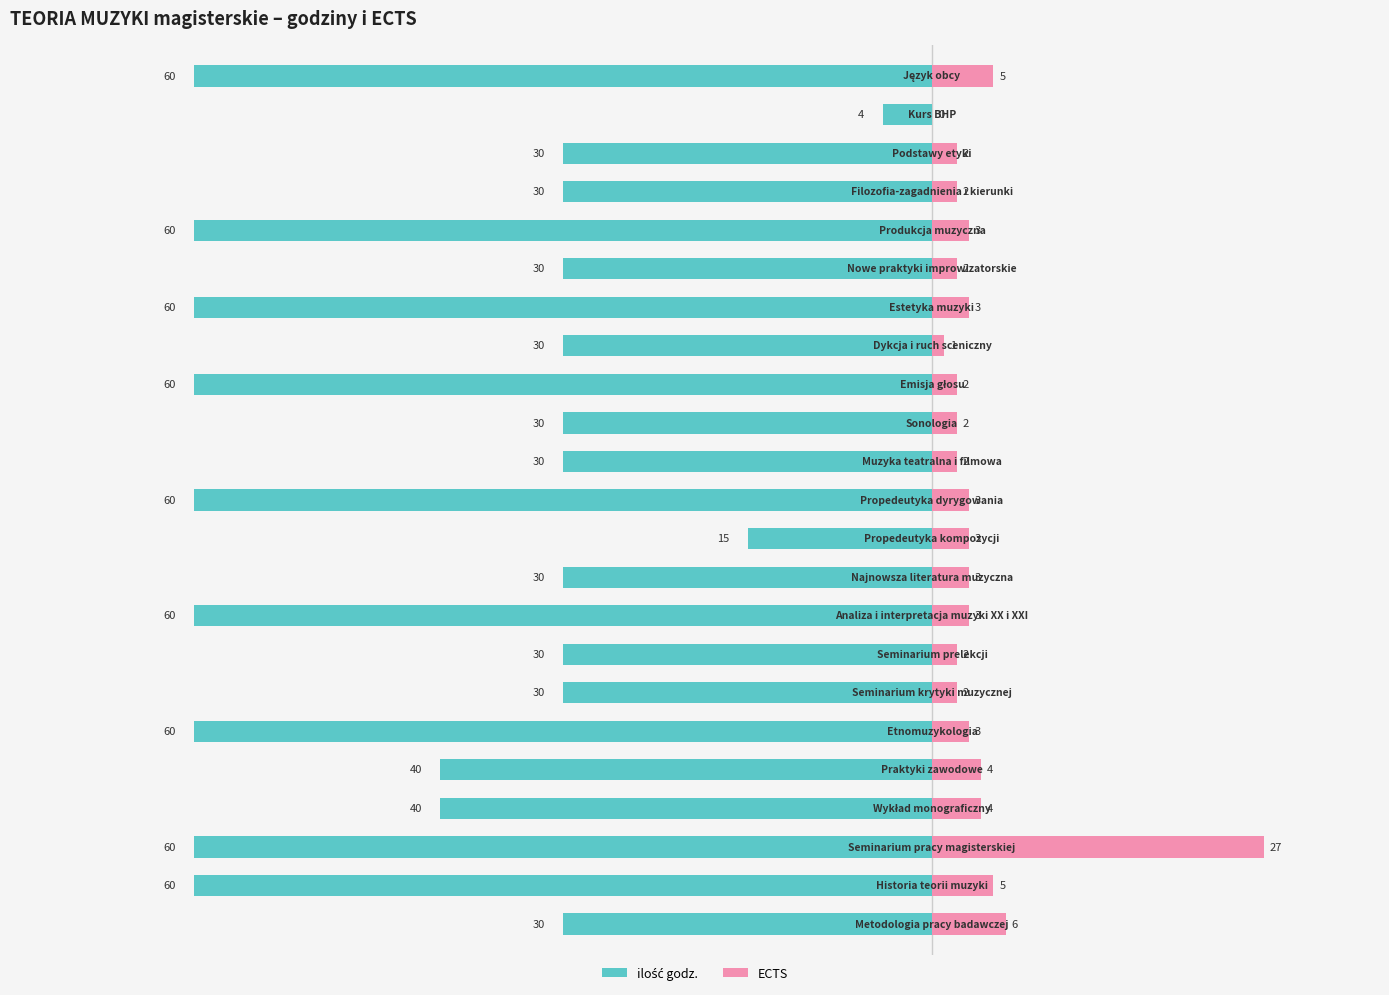

What is the difference between the second highest and second lowest values in the ilość godz. series?

45